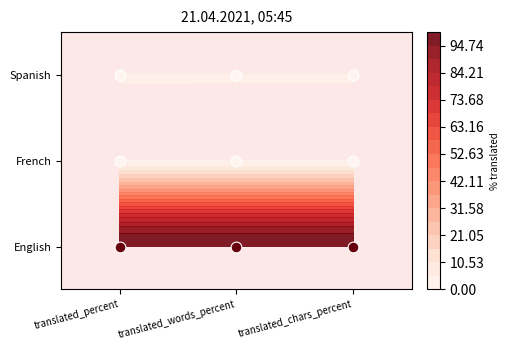

Count the number of data series in this chart.

3